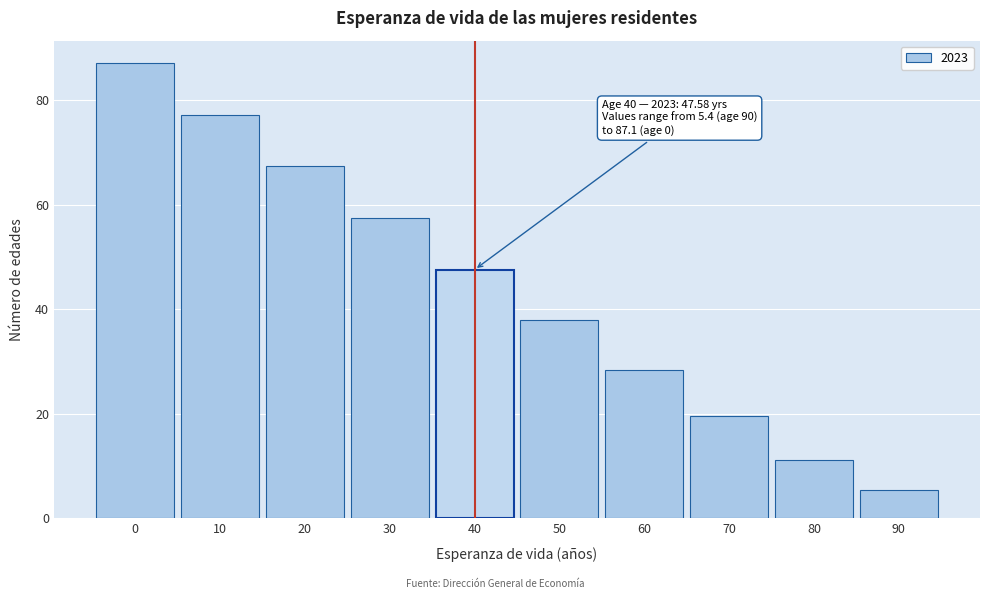

Reading left to right, extract all data points from this chart.

87.1	77.2	67.4	57.5	47.6	37.9	28.3	19.5	11.1	5.4